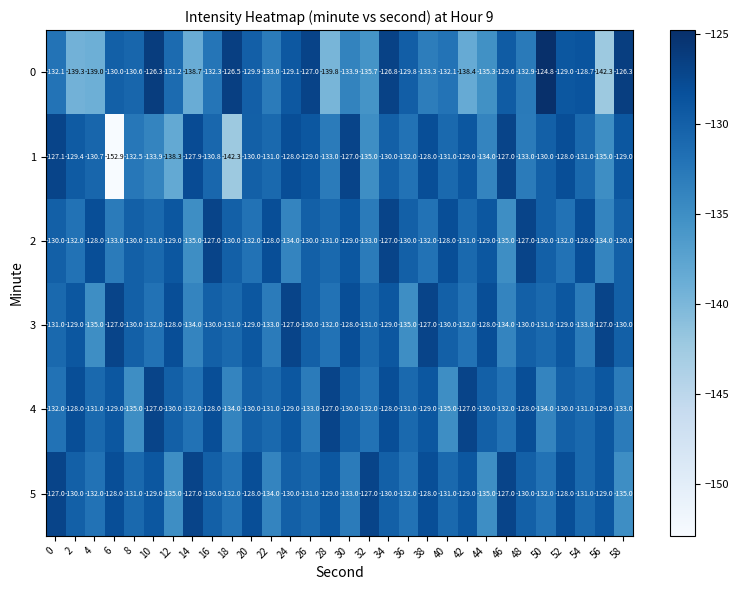

At how many categories does at least one series exceed -129?

28